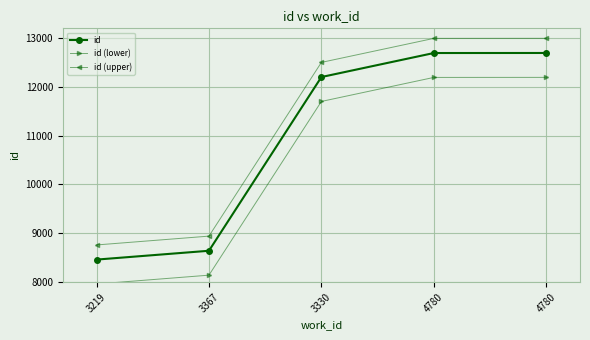

What is the label of the 1st point from the left?

3219